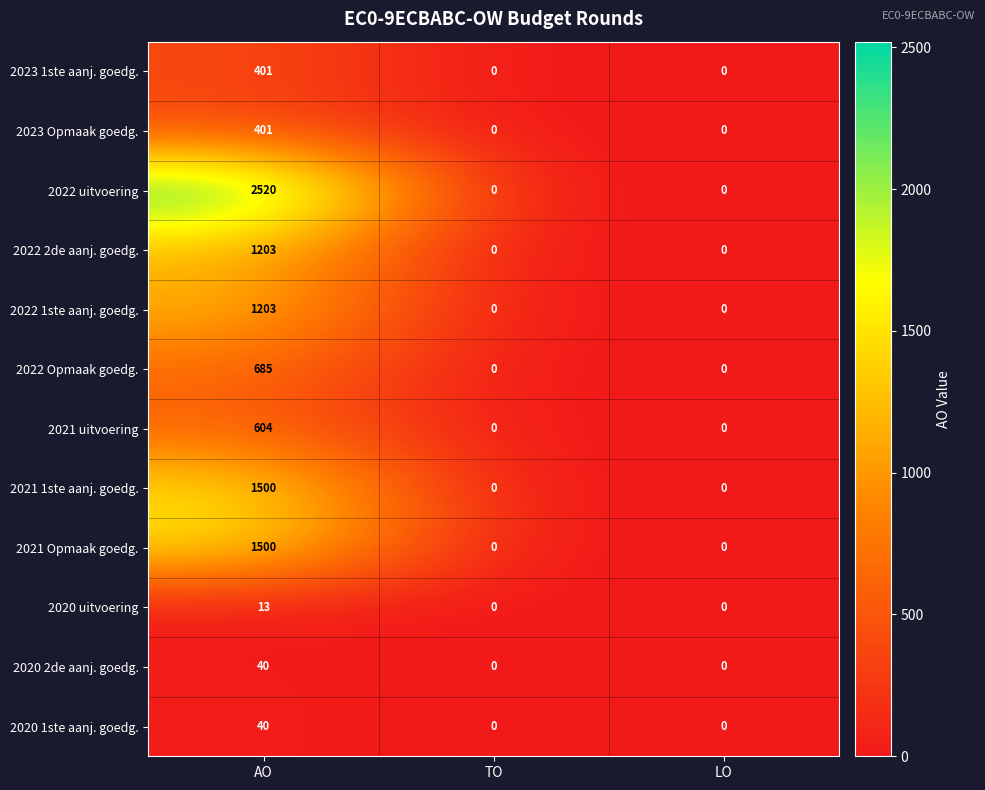

What is the difference between the maximum and minimum values in the 2023 Opmaak goedg. series?

401